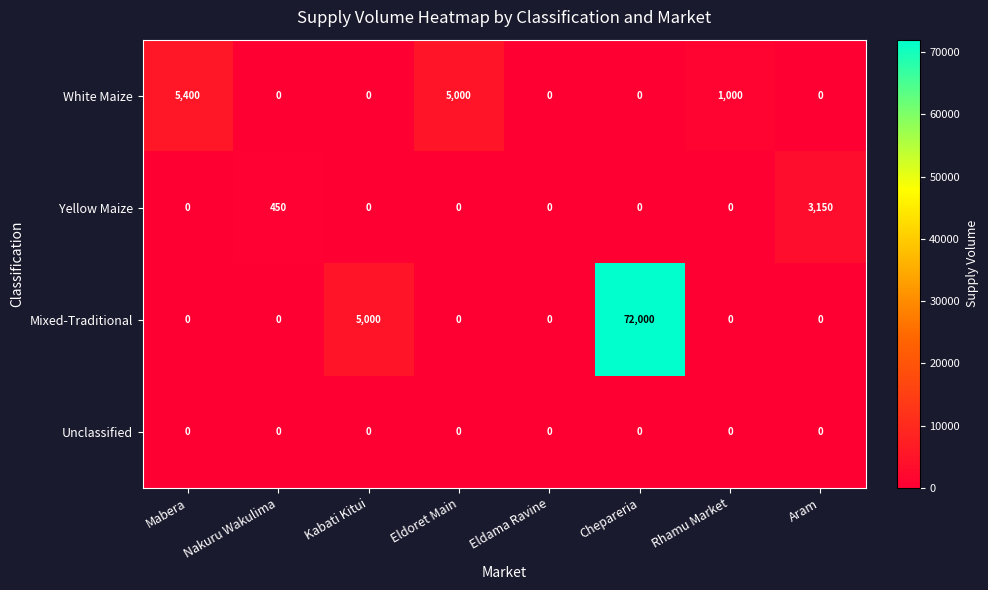

Which series has the largest total across all categories?

Mixed-Traditional